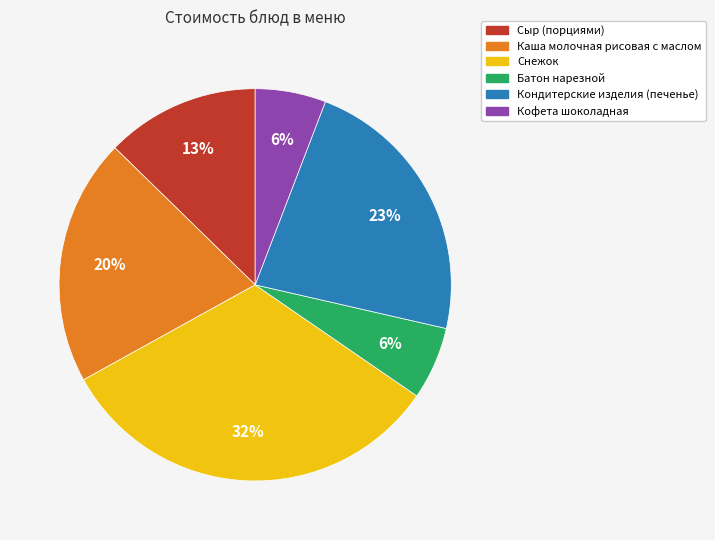

Does any single category account for the majority?

No